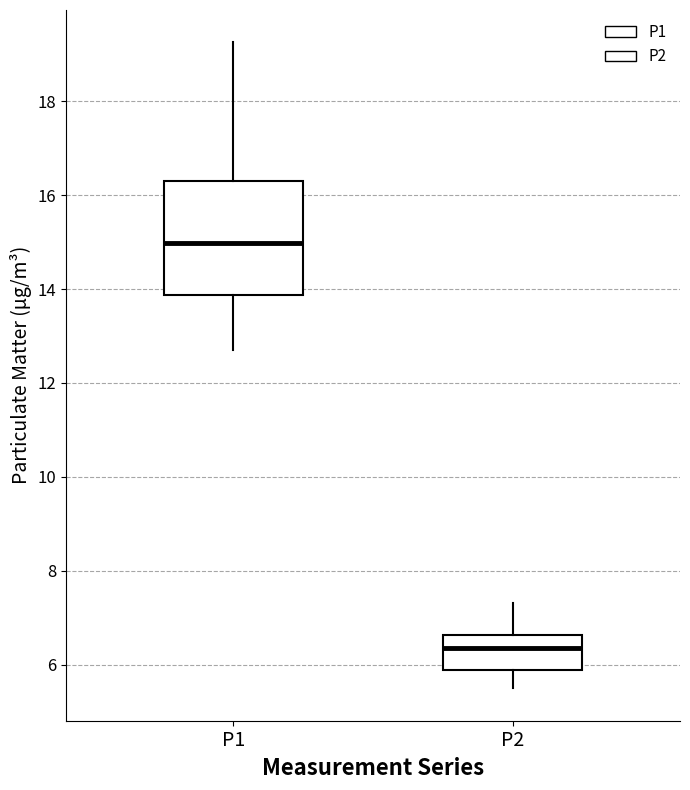

Which box is the tallest, from its lower edge to its upper edge?

P1